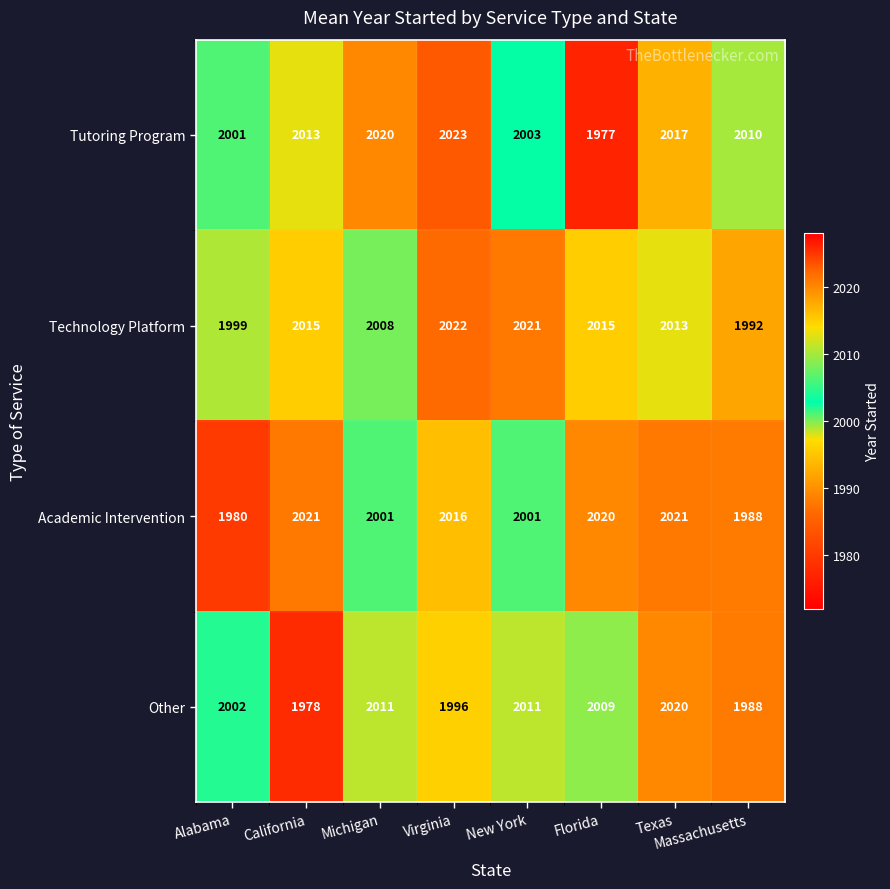

What is the average value of the Technology Platform series?

2011